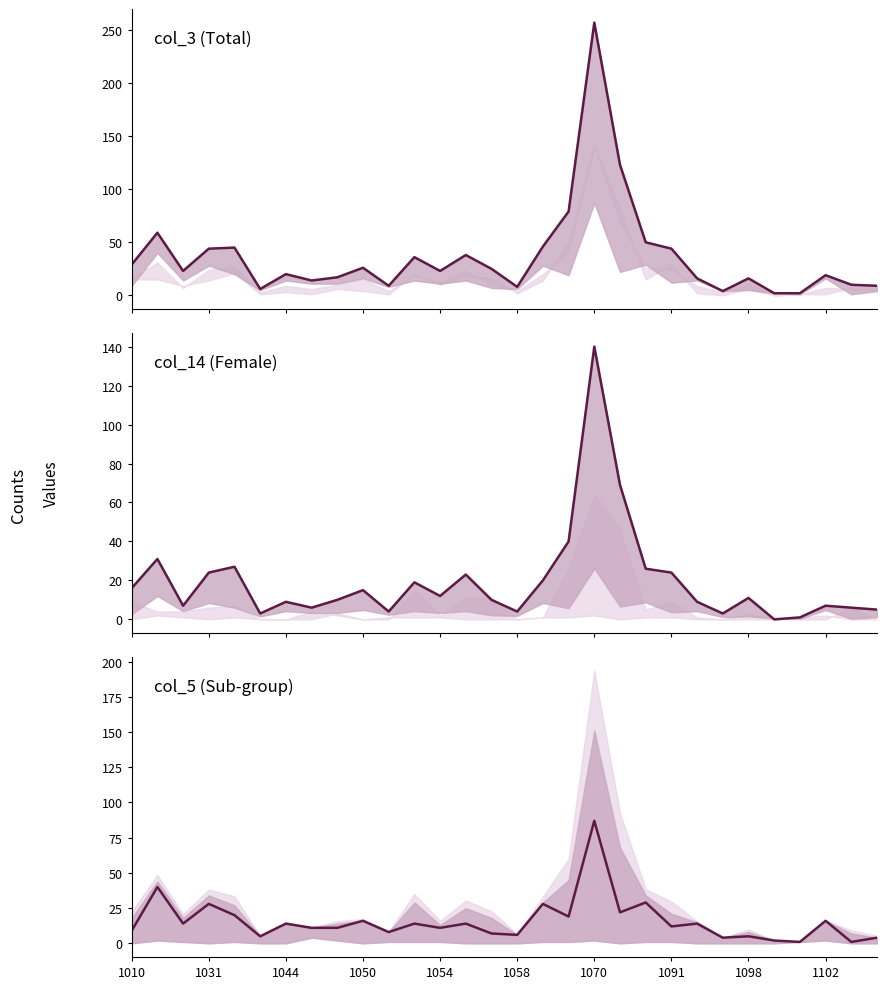

The col_14 series shows 38 at 1031. True or false?

False